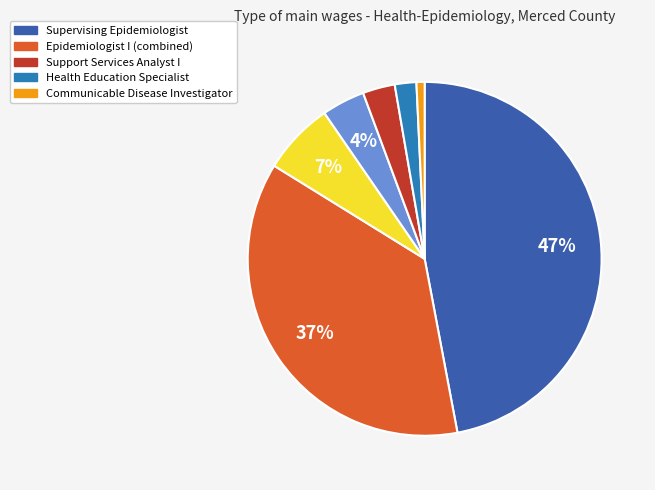

Does any single category account for the majority?

No